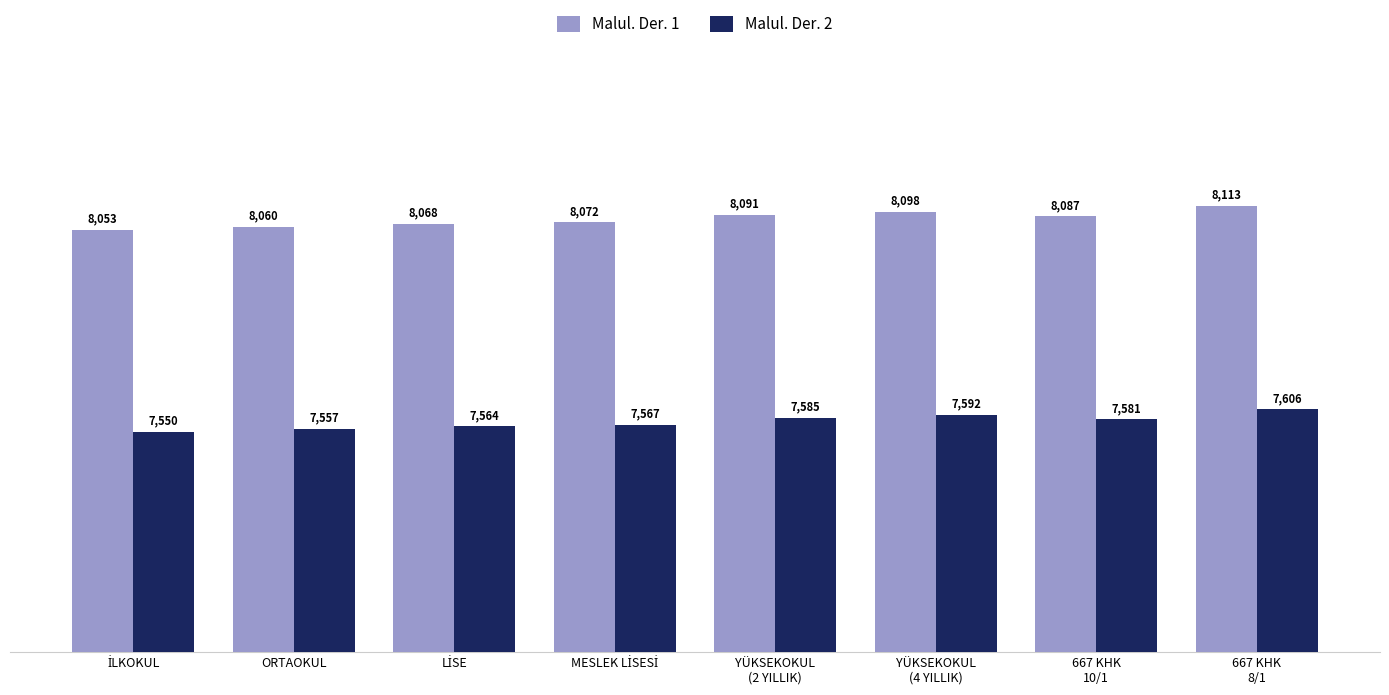

What position from the right is YÜKSEKOKUL
(4 YILLIK)?

3